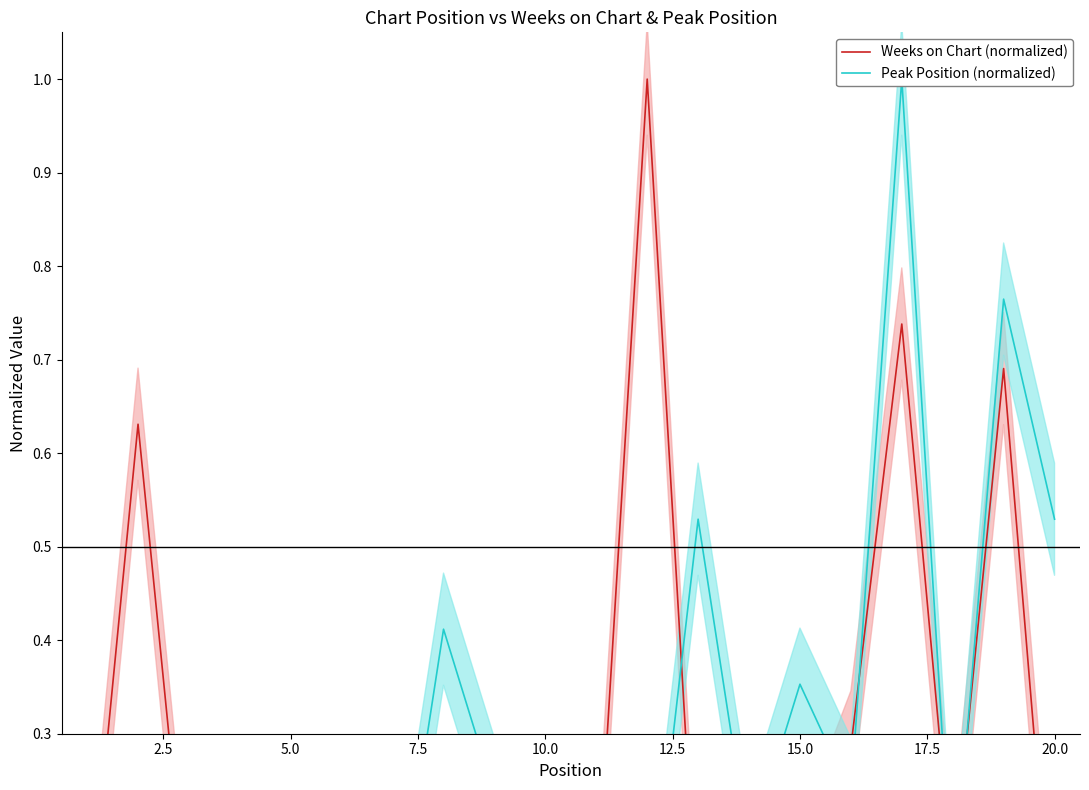

After their last crossing, which series has the higher values: Peak Position (normalized) or Weeks on Chart (normalized)?

Peak Position (normalized)